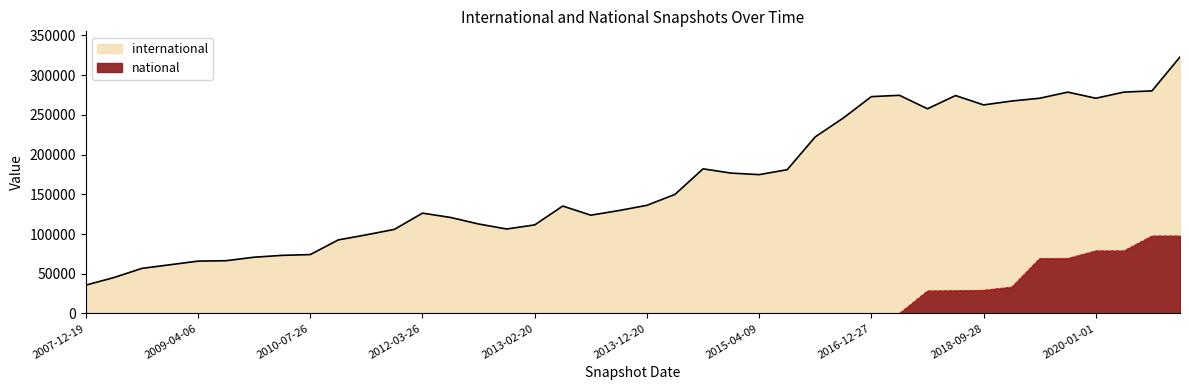

What is the sum of all national values?

610579